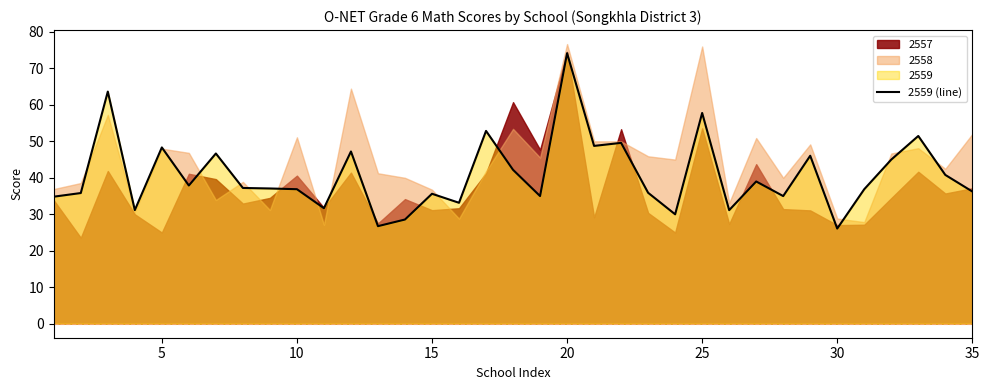

What is the value of the 6th point from the left?

37.9